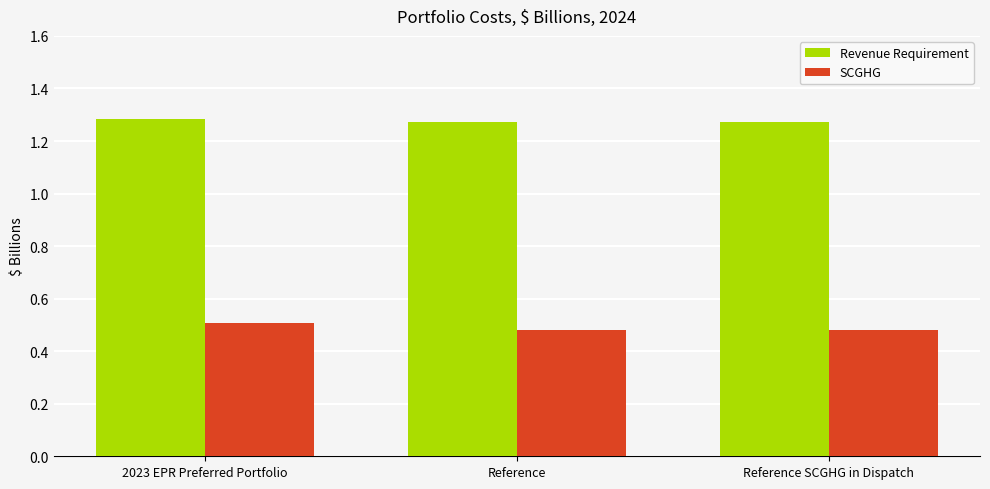

The Revenue Requirement series shows 0.6 at Reference. True or false?

False